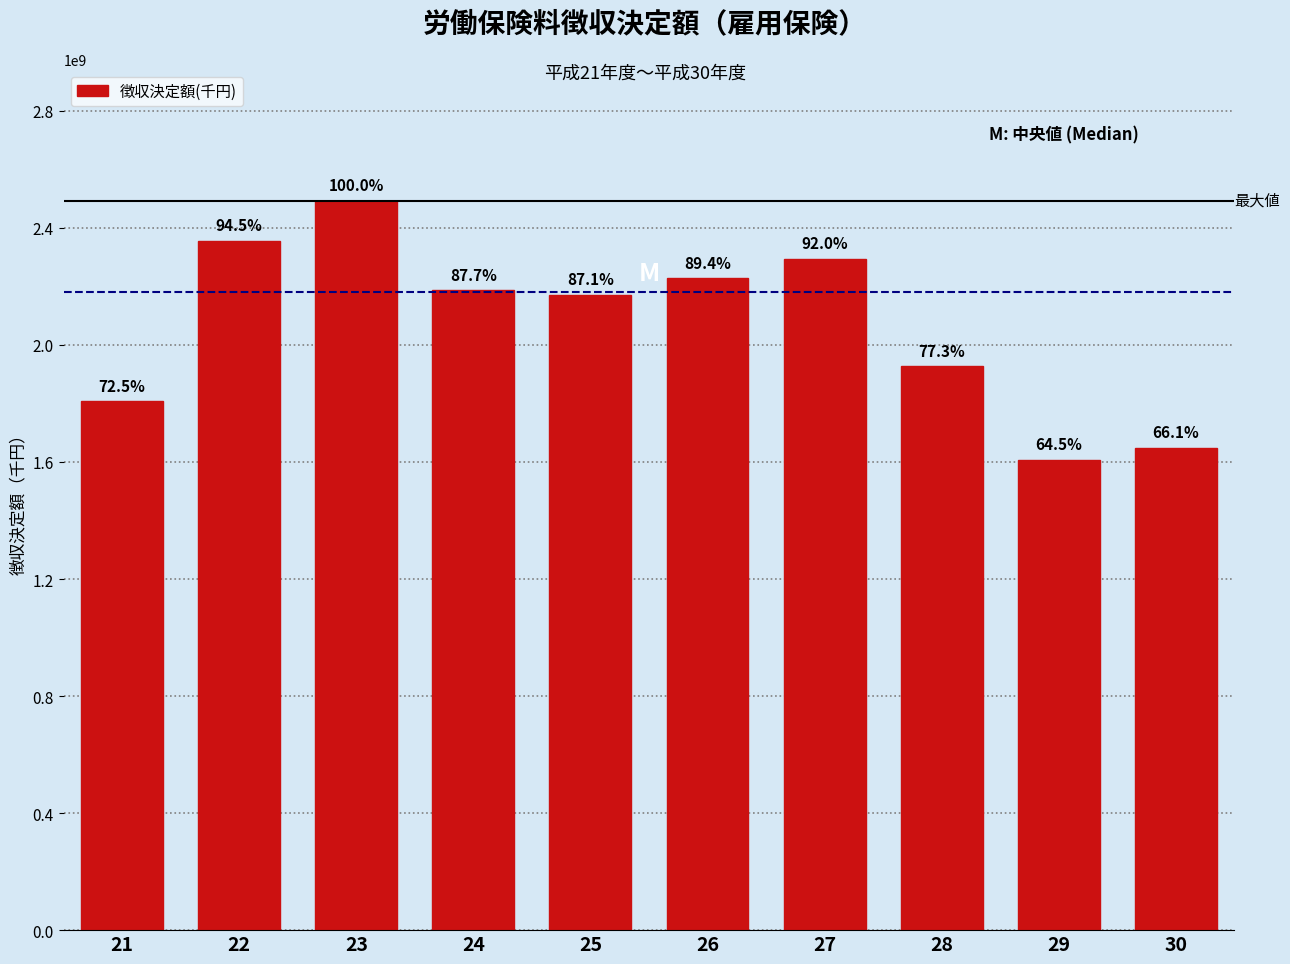

How many bars are there in total?

10